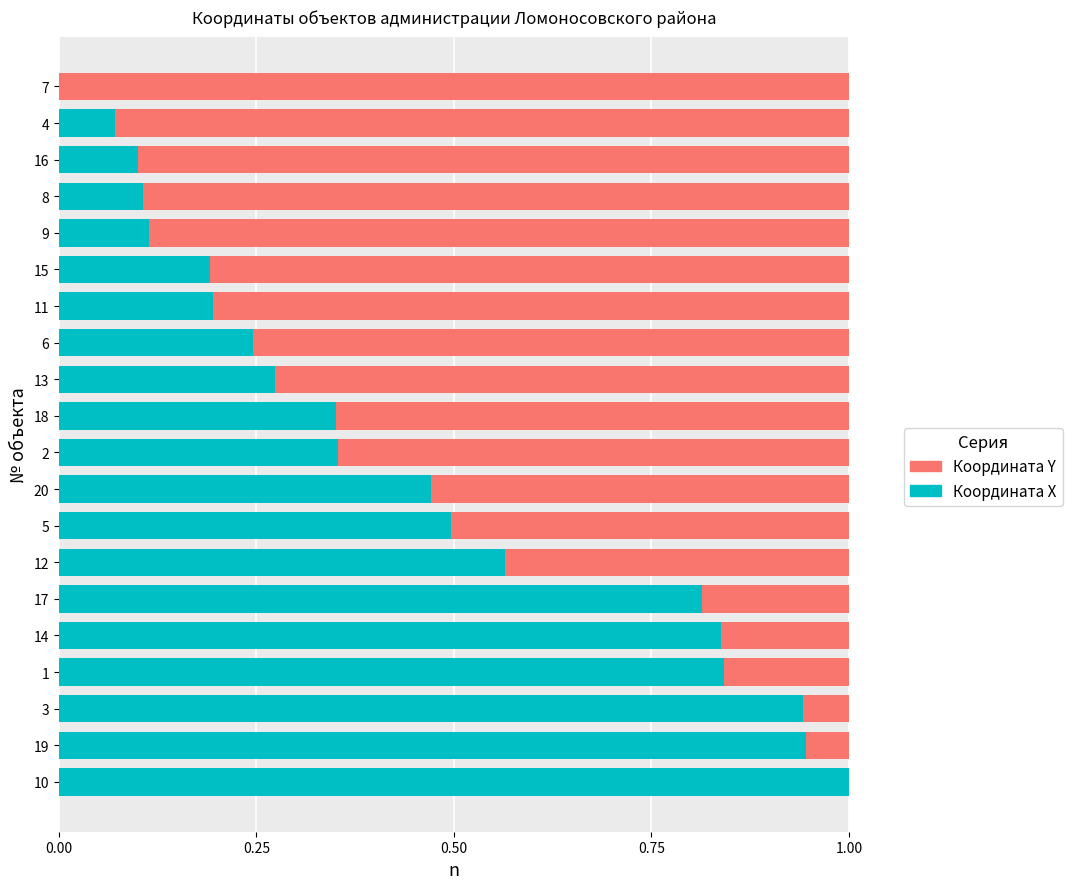

How many series are shown in this chart?

2